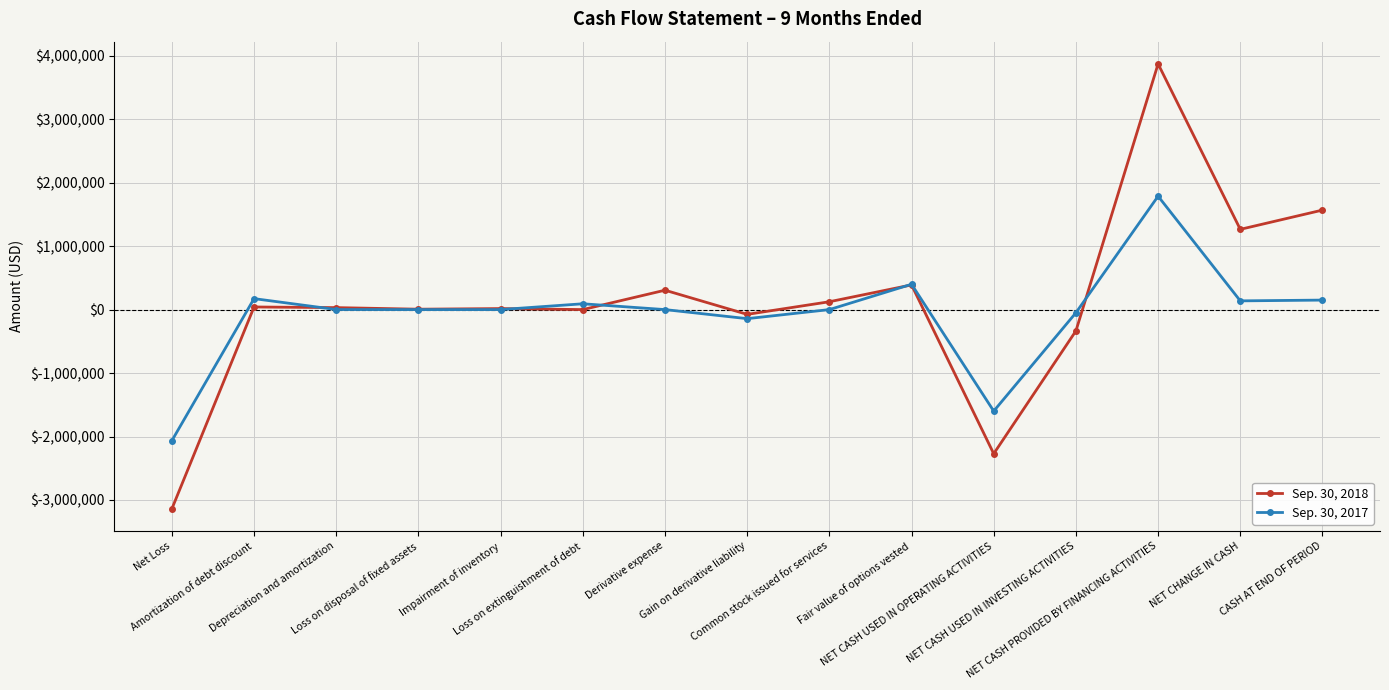

What is the maximum value for Sep. 30, 2018?

3871156